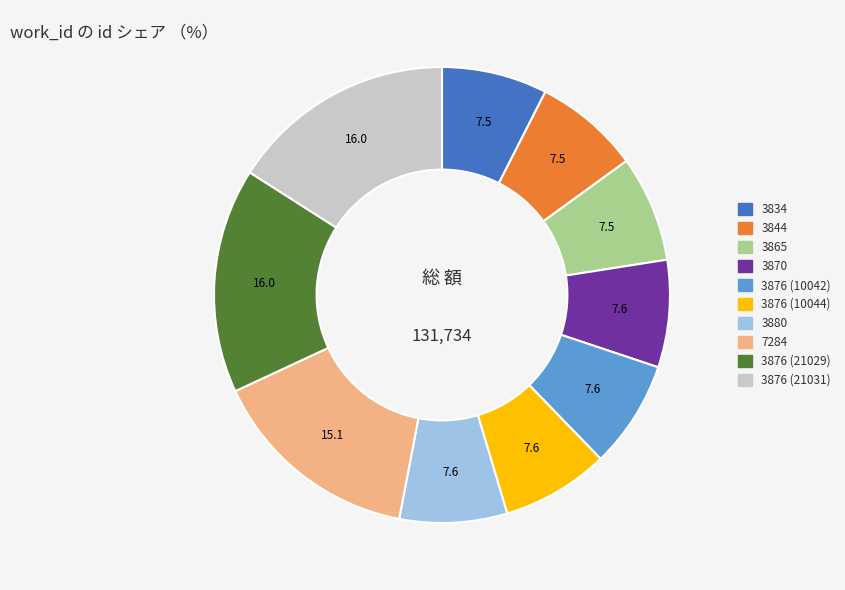

Is 3876 (21031) the majority of the pie?

No